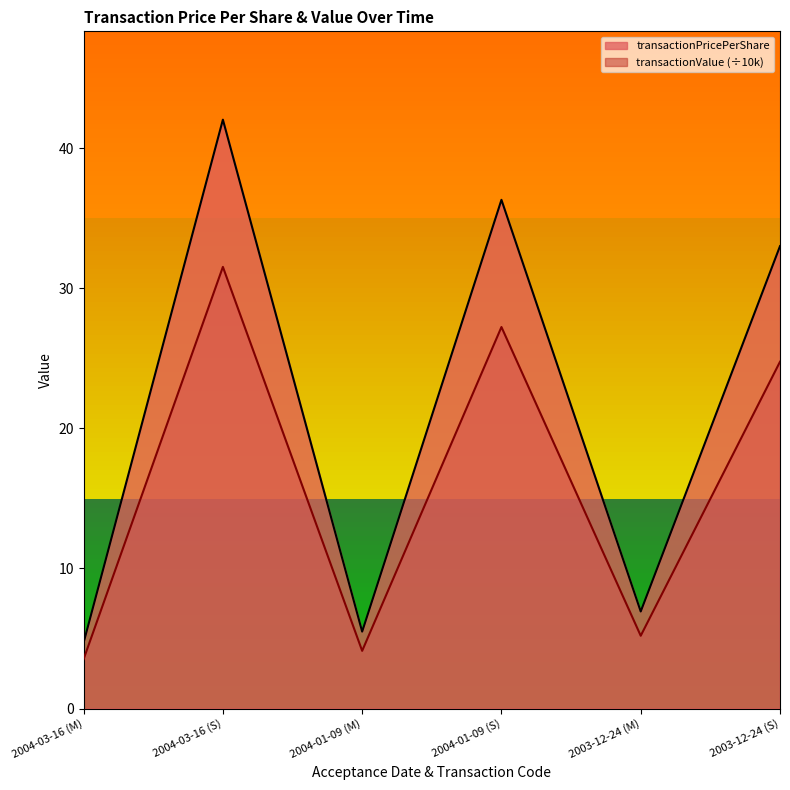

Which label corresponds to the largest value in the chart?

2004-03-16 (S)